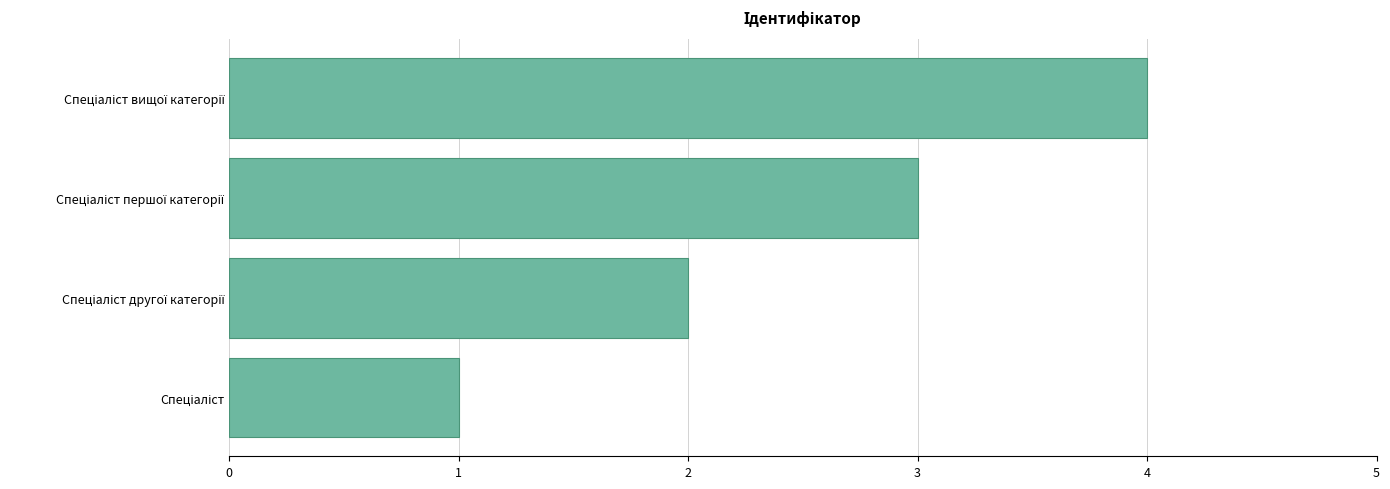

What is the minimum value shown in the chart?

1